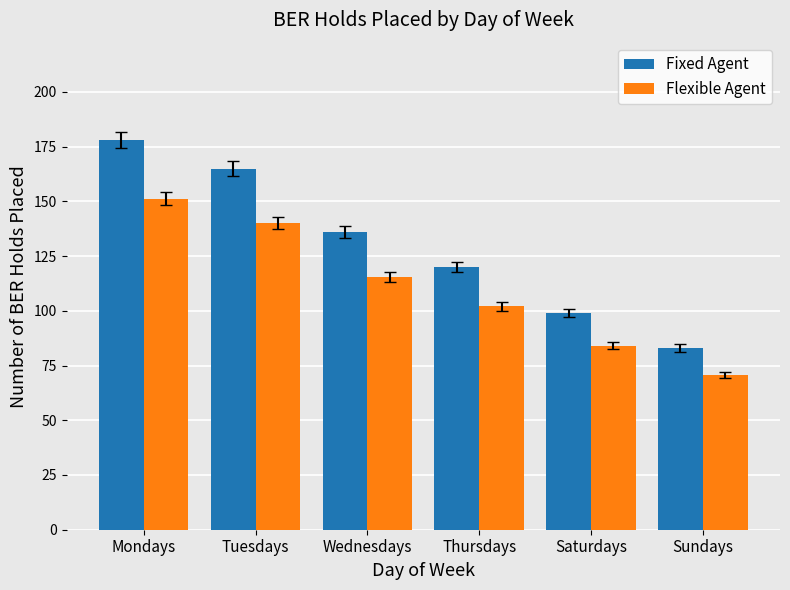

What position from the left is Mondays?

1